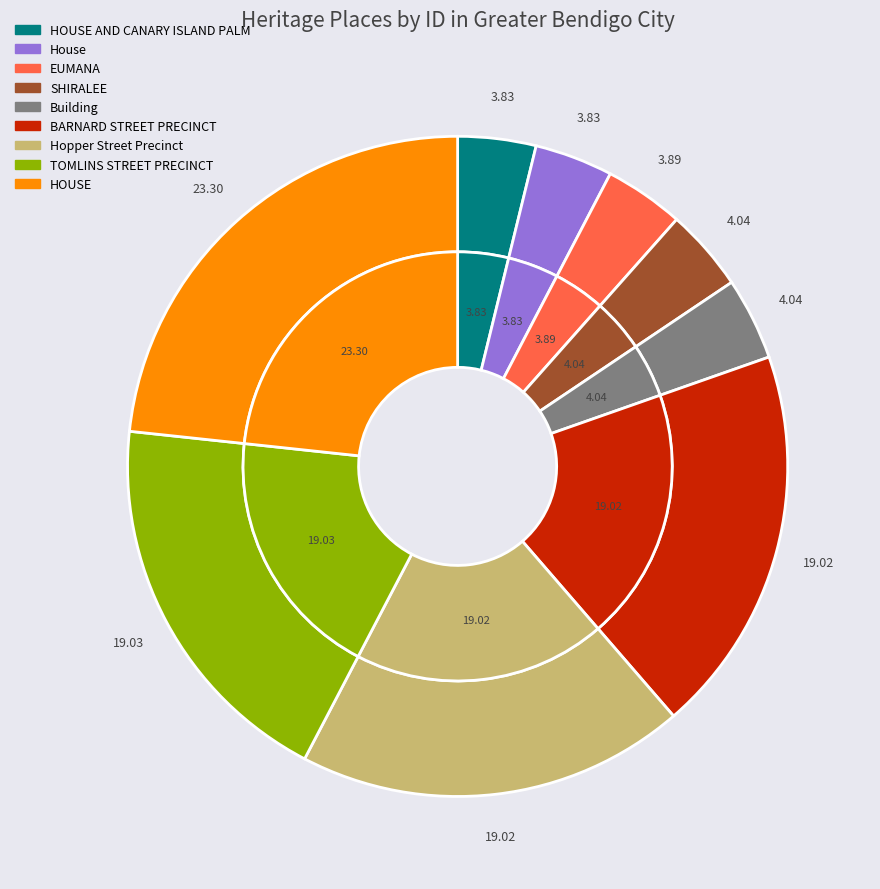

How much of the chart is everything except HOUSE AND CANARY ISLAND PALM?

96.2%